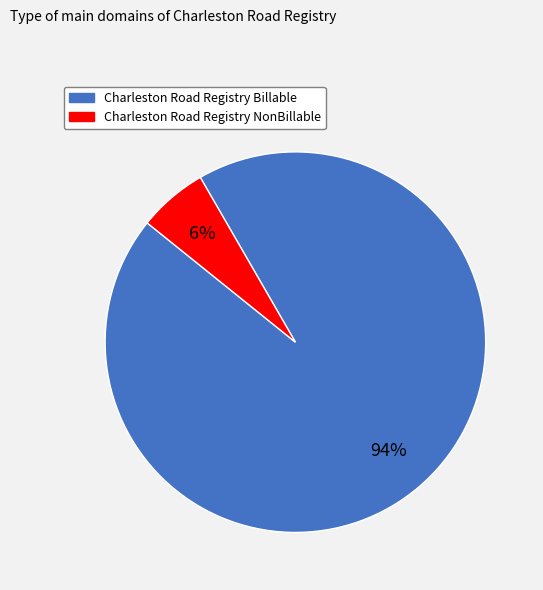

What is the smallest slice in the pie chart?

Charleston Road Registry NonBillable